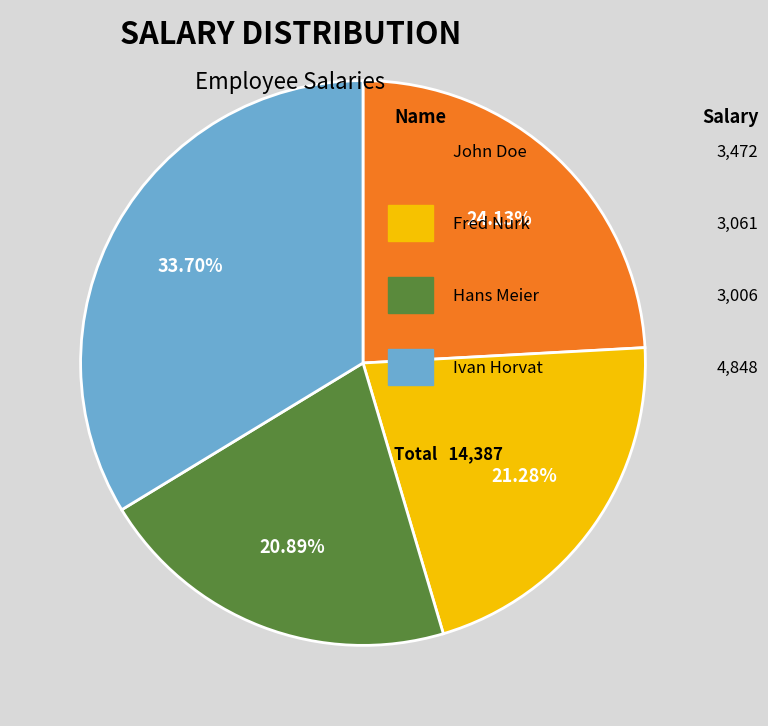

How many segments does this pie chart have?

4